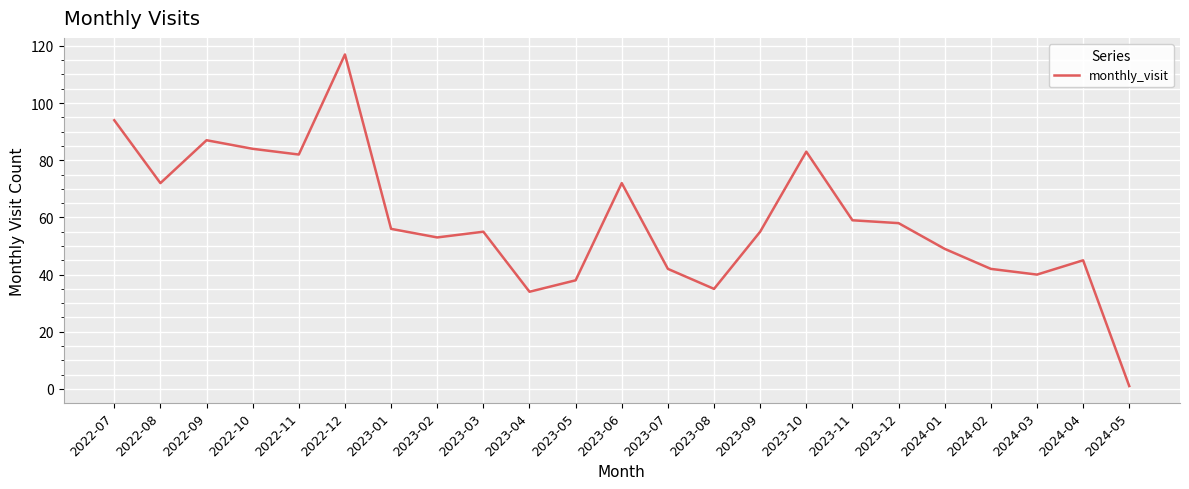

What position from the left is 2023-05?

11